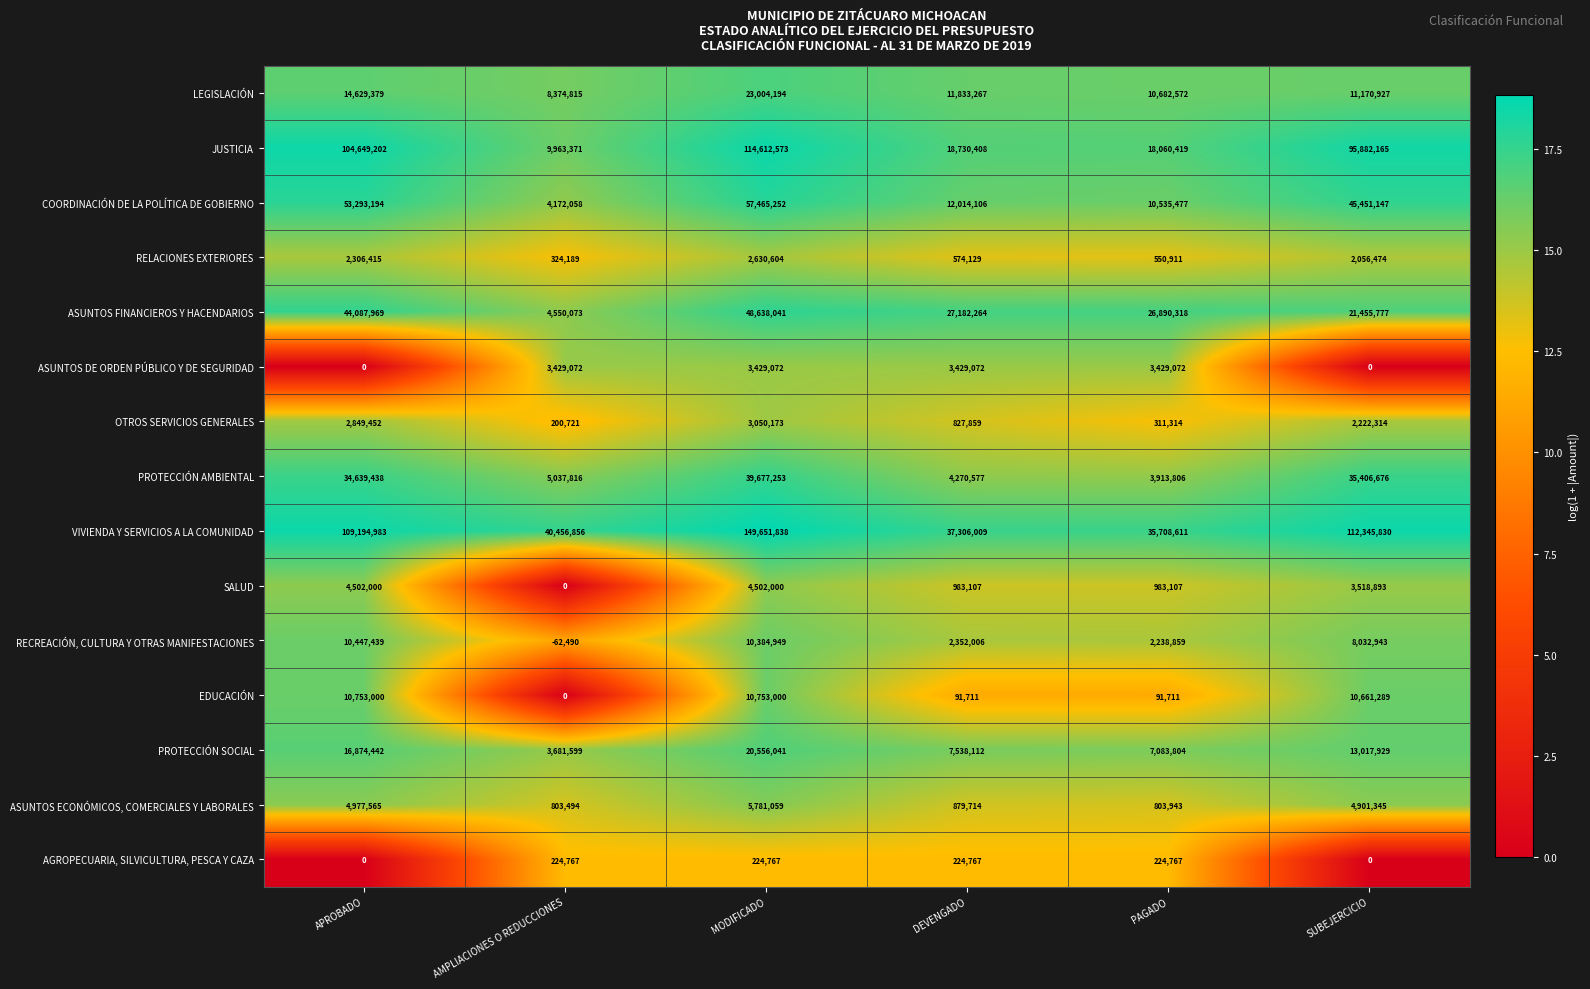

What is the difference between the maximum and second lowest values in the OTROS SERVICIOS GENERALES series?

2738859